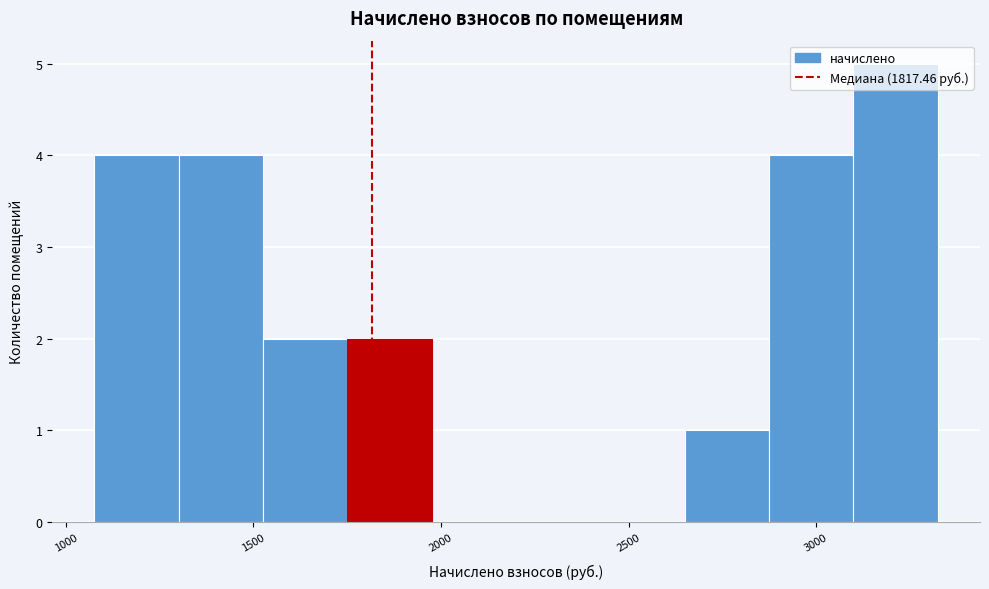

How tall is the bar that spans 2650 to 2850 on the x-axis? Neither the bar edges nor the heights are printed on the chart, so give them approximately, as read against the axes.

1